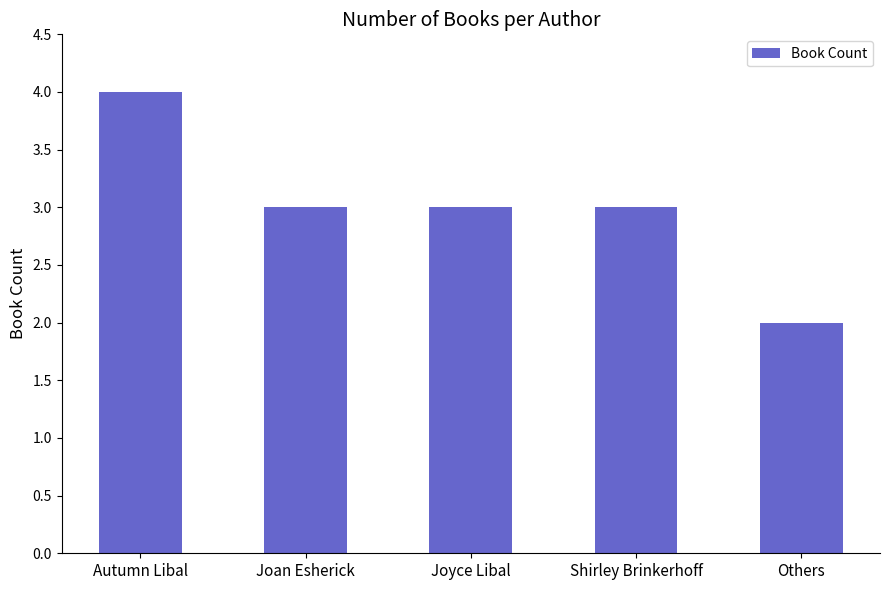

What is the ratio of the value at Joan Esherick to the value at Shirley Brinkerhoff?

1.0